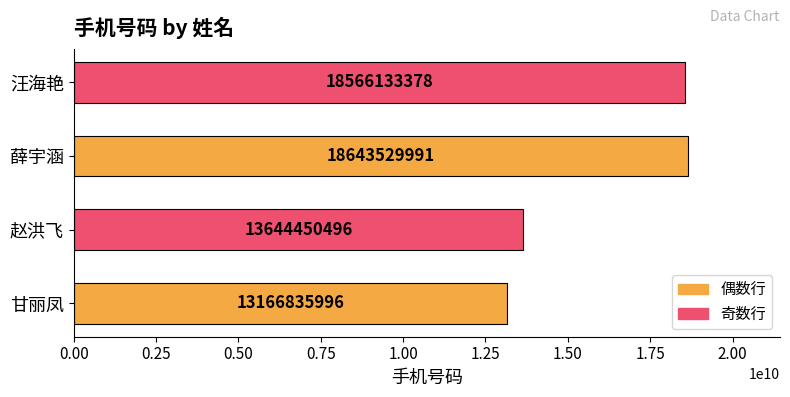

Rank the categories by value from highest to lowest.

薛宇涵, 汪海艳, 赵洪飞, 甘丽凤